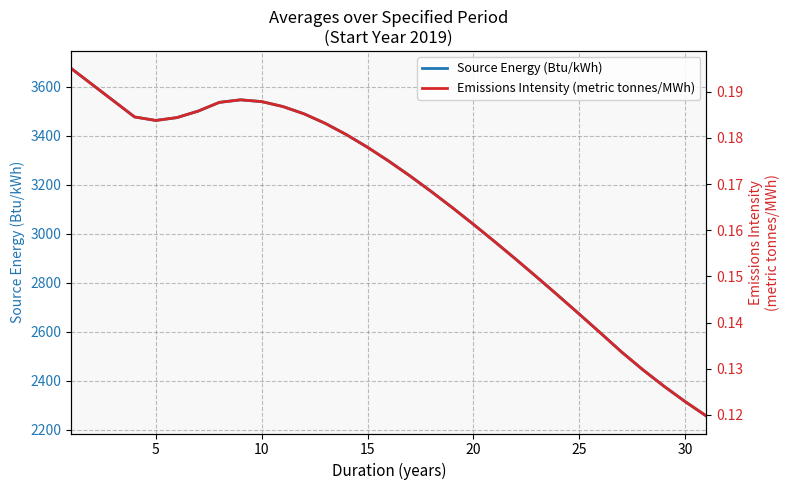

Which series has the largest range (max minus min)?

Source Energy (Btu/kWh)